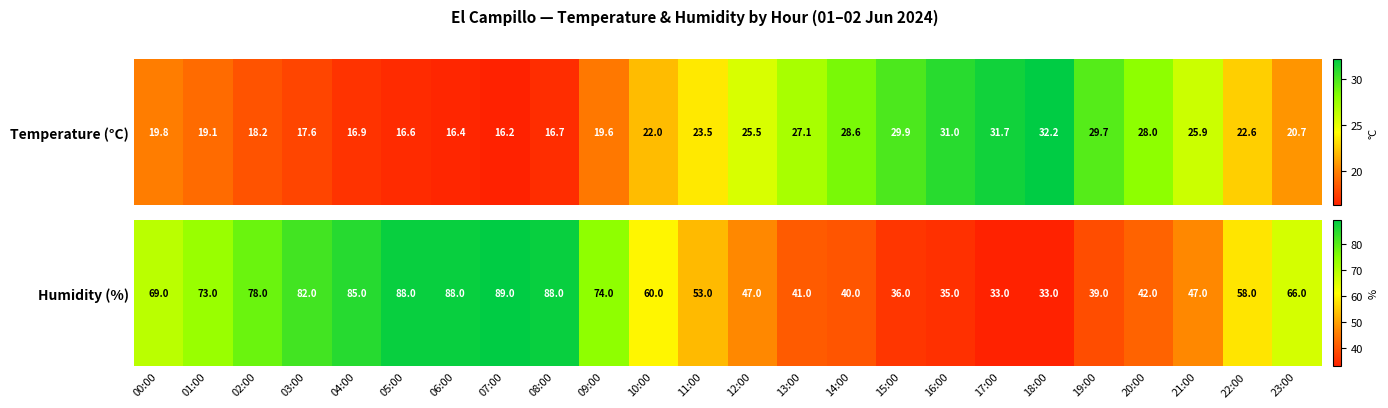

Count the number of data series in this chart.

1